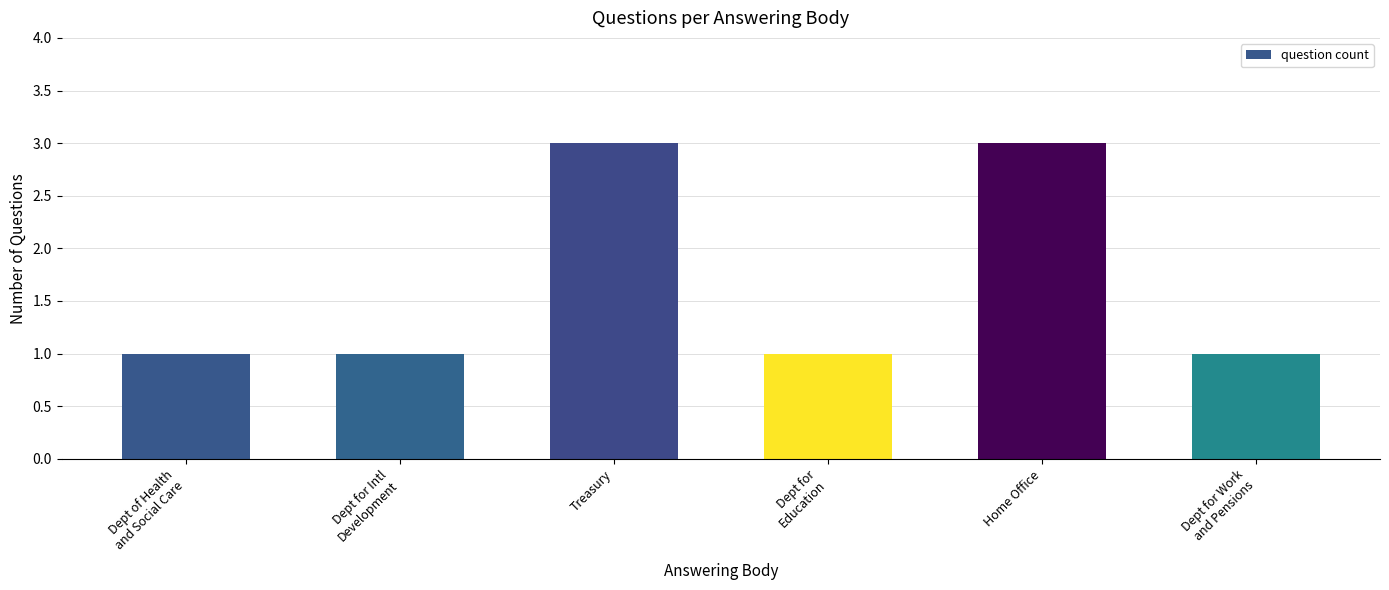

What is the greatest value displayed?

3